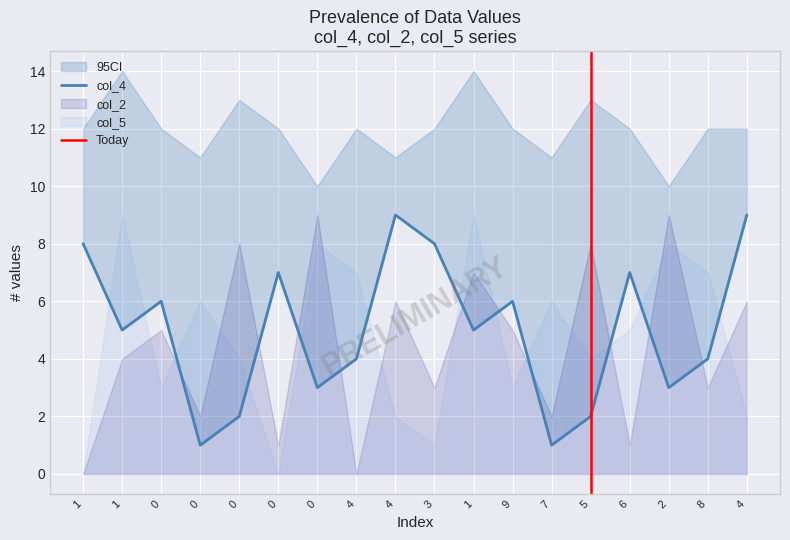

The col_9 series shows 1 at 4. True or false?

False